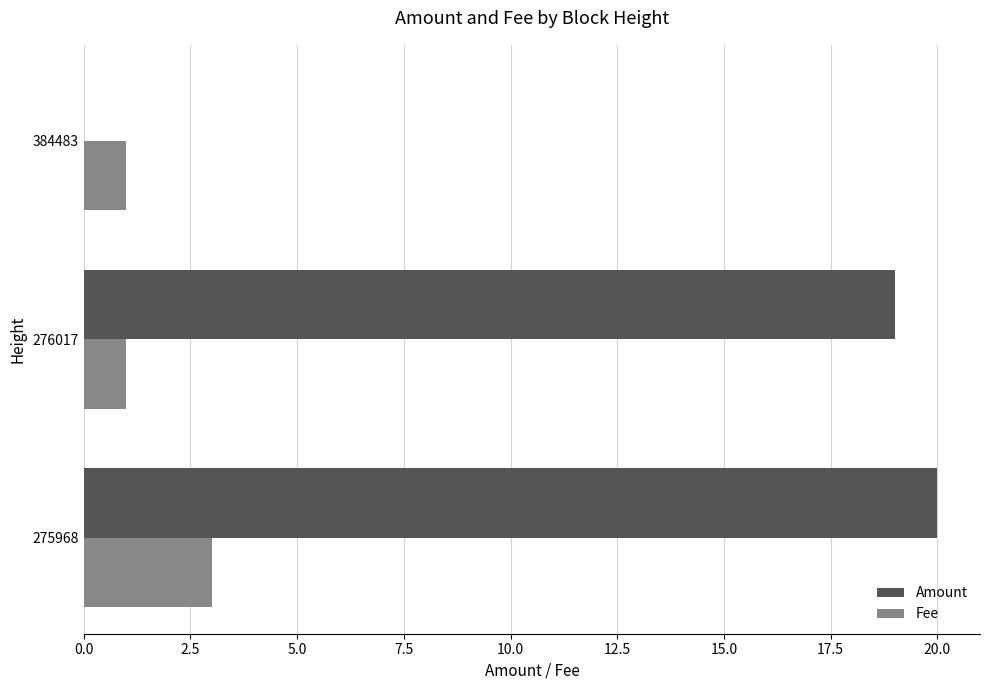

Count the number of categories in the chart.

3